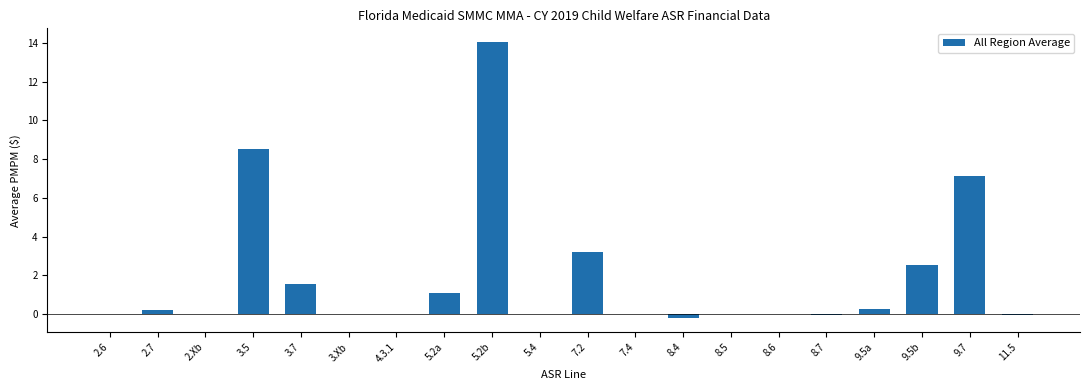

What is the sum of the values at 5.2b and 9.7?

21.2